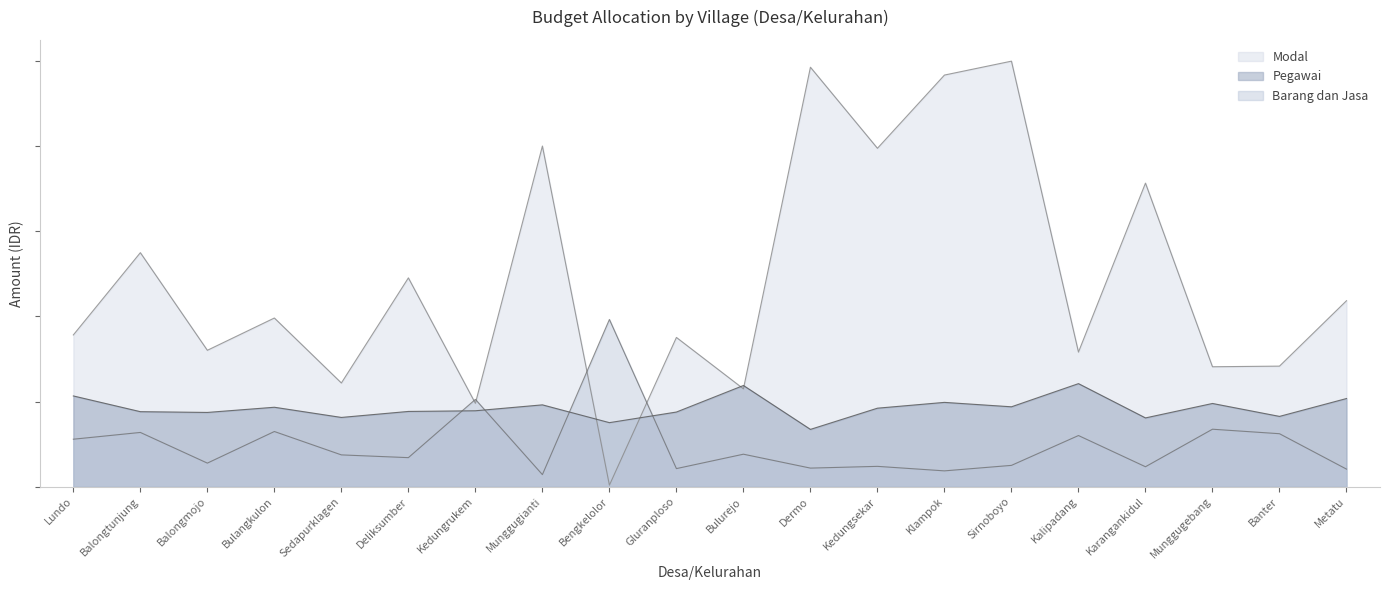

Is it true that Pegawai equals 0.2 at Karangankidul?

True